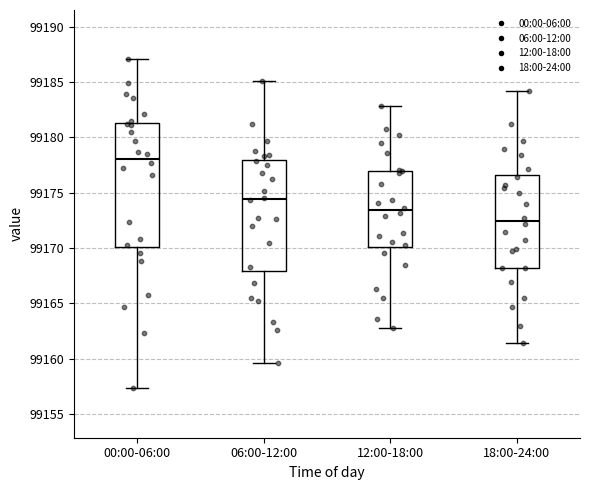

Reading left to right, transcribe this box plot: for each box, give where its median line is, the range the box spans, and where its two whiskers end, as read against the y-axis. The values are not printed on the chart, so give them approximately, as read against the axis.

00:00-06:00: median 99178.0, box 99170.0 to 99181.5, whiskers 99157.5 to 99187.0
06:00-12:00: median 99174.5, box 99168.0 to 99178.0, whiskers 99159.5 to 99185.0
12:00-18:00: median 99173.5, box 99170.0 to 99177.0, whiskers 99163.0 to 99183.0
18:00-24:00: median 99172.5, box 99168.0 to 99176.5, whiskers 99161.5 to 99184.0